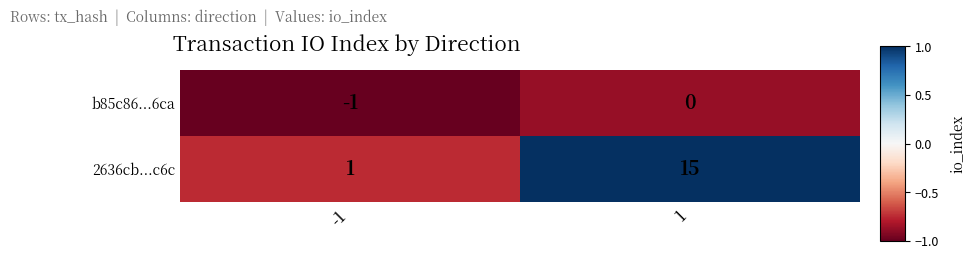

At 1, list the series in order from smallest to largest.

b85c86...6ca, 2636cb...c6c